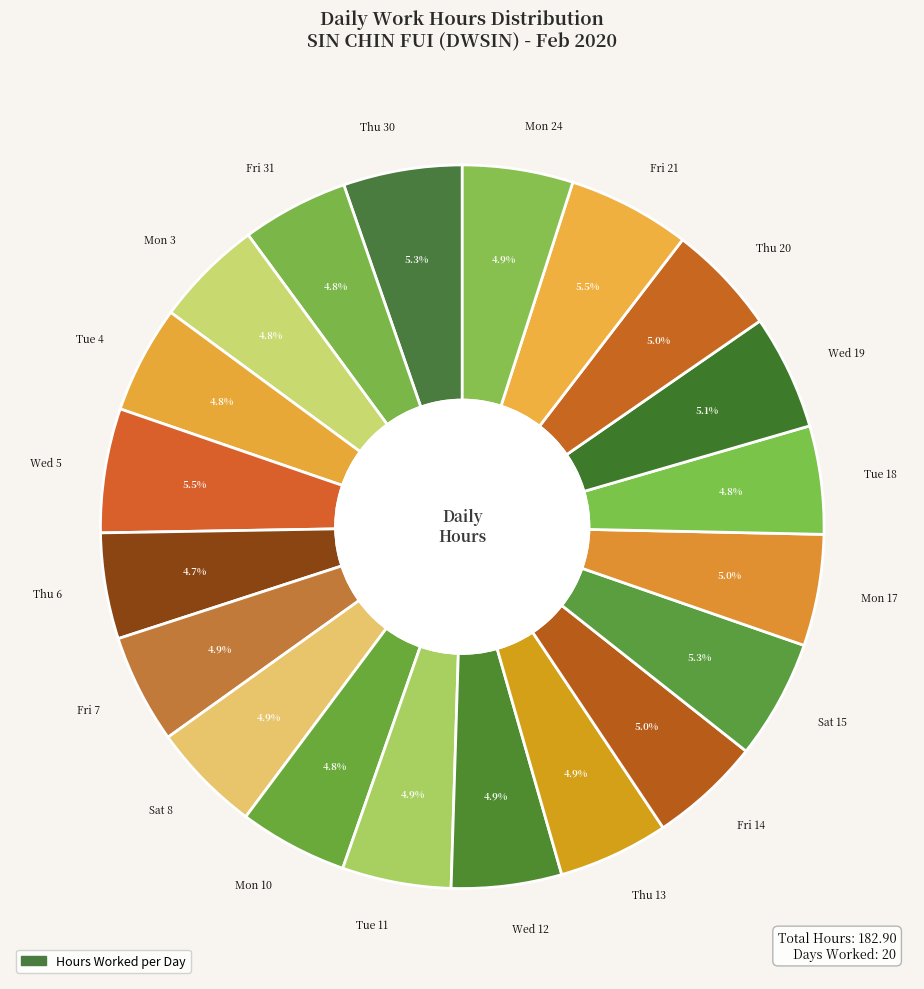

To the nearest percent, what is the difference between the largest and smallest slice percentages?

1%